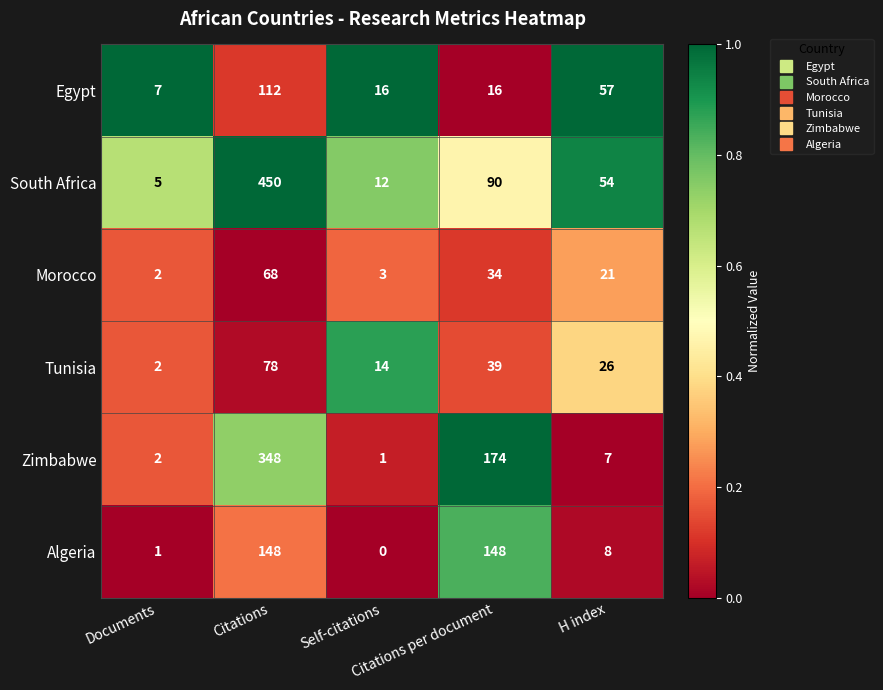

What is the maximum value shown in the chart?

450